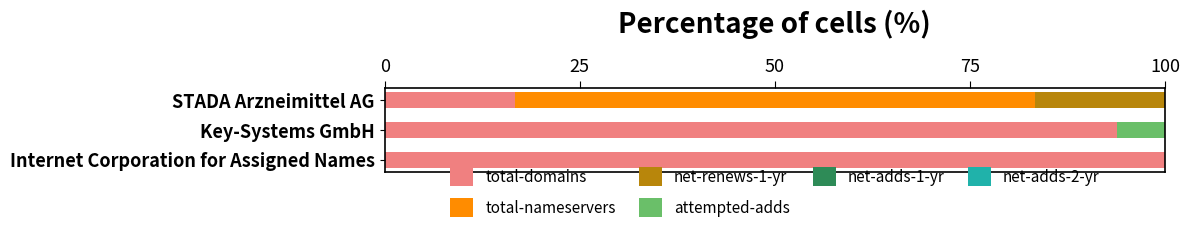

Which category has the highest value in the total-domains series?

Internet Corporation for Assigned Names